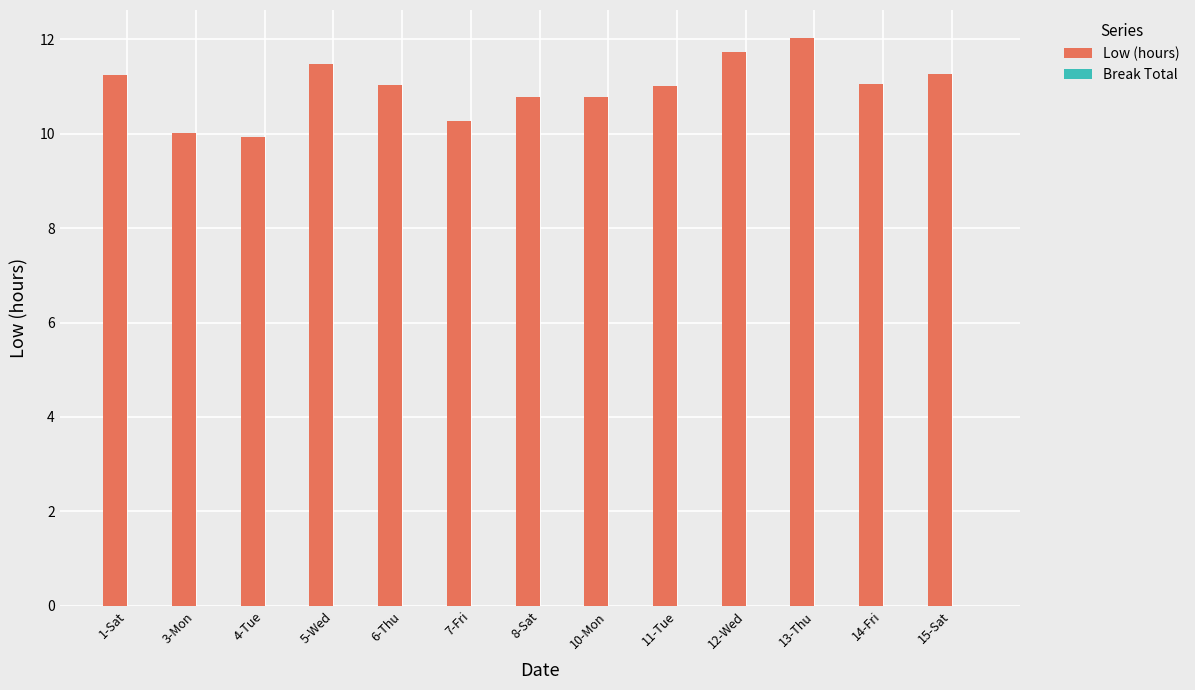

The value at 15-Sat is 3.5. True or false?

False